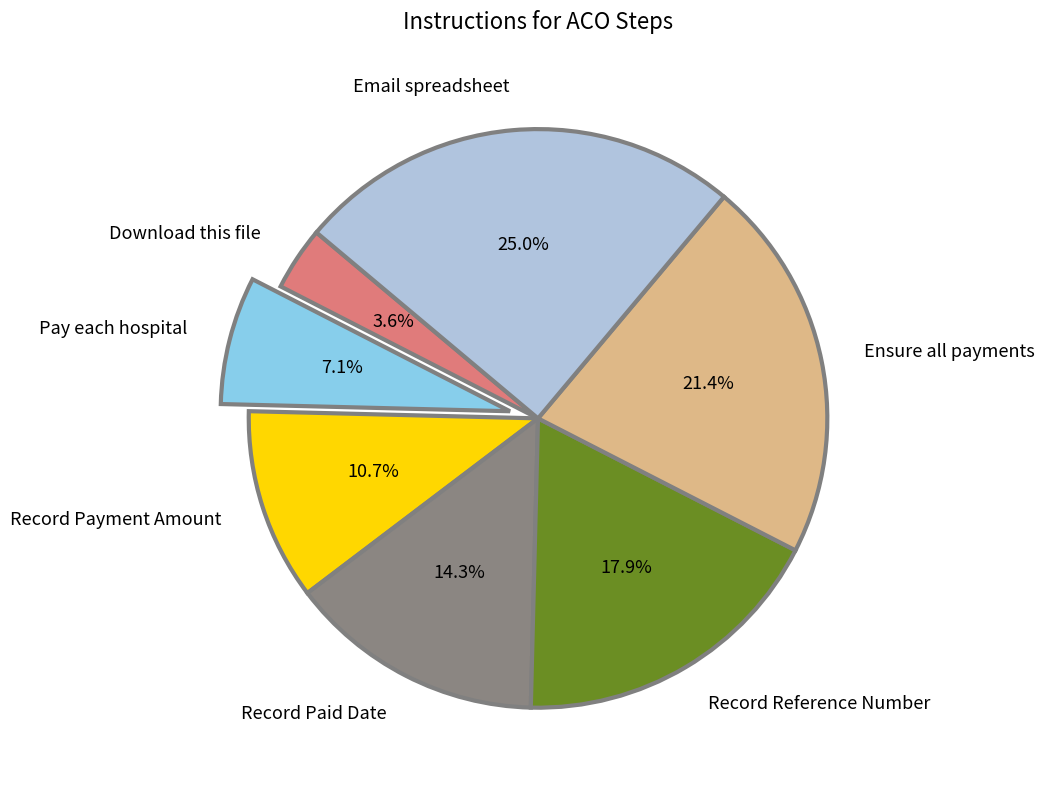

Does Download this file represent more than half of the total?

No